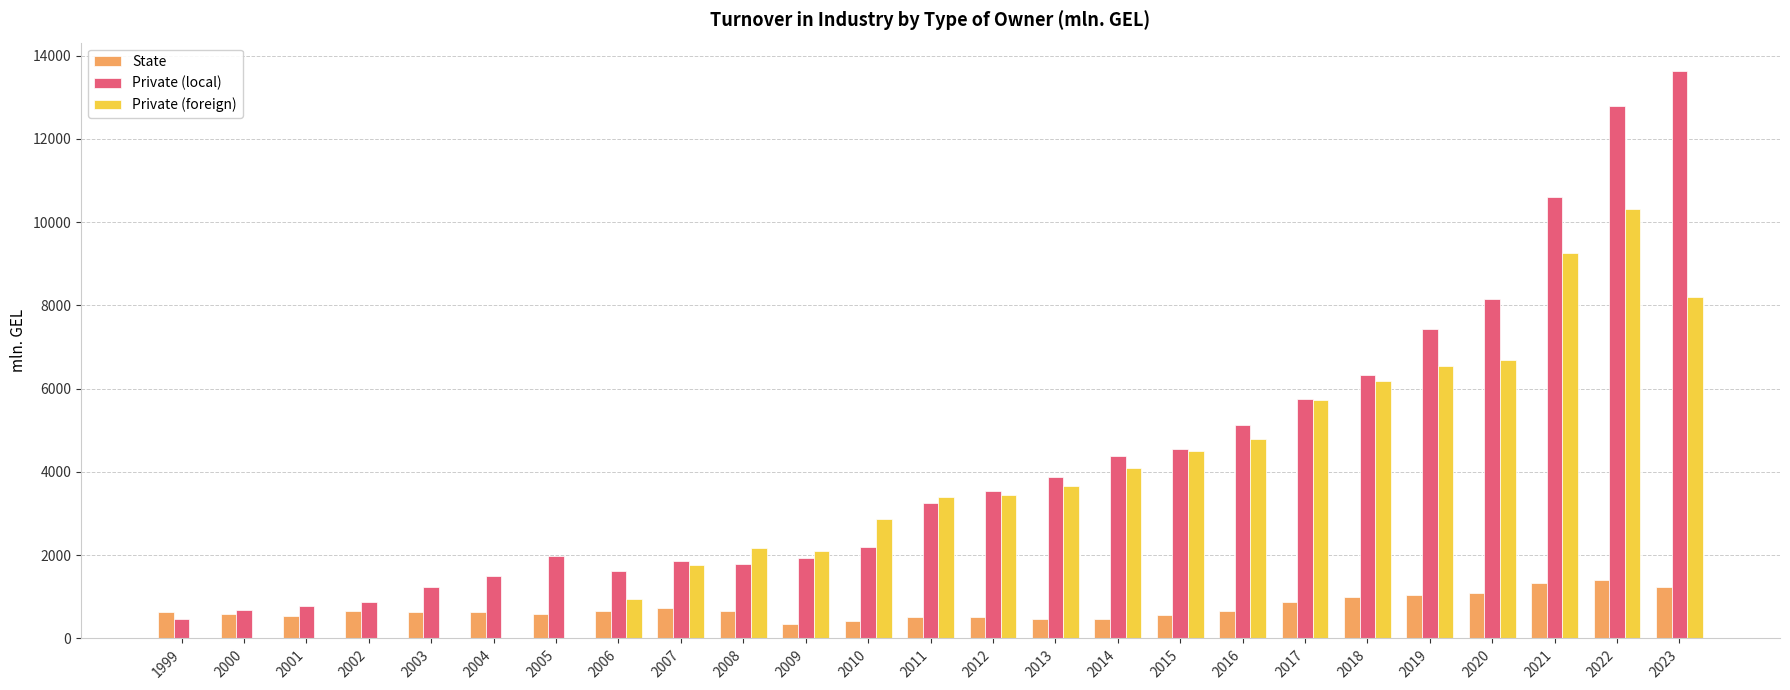

Which series has the largest total across all categories?

Private (local)